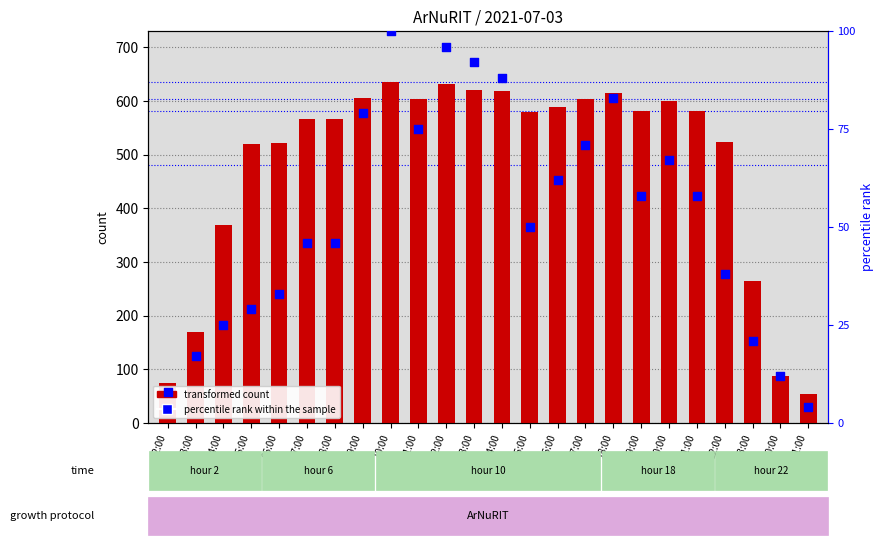

What is the total value across all series at 16:00?

650